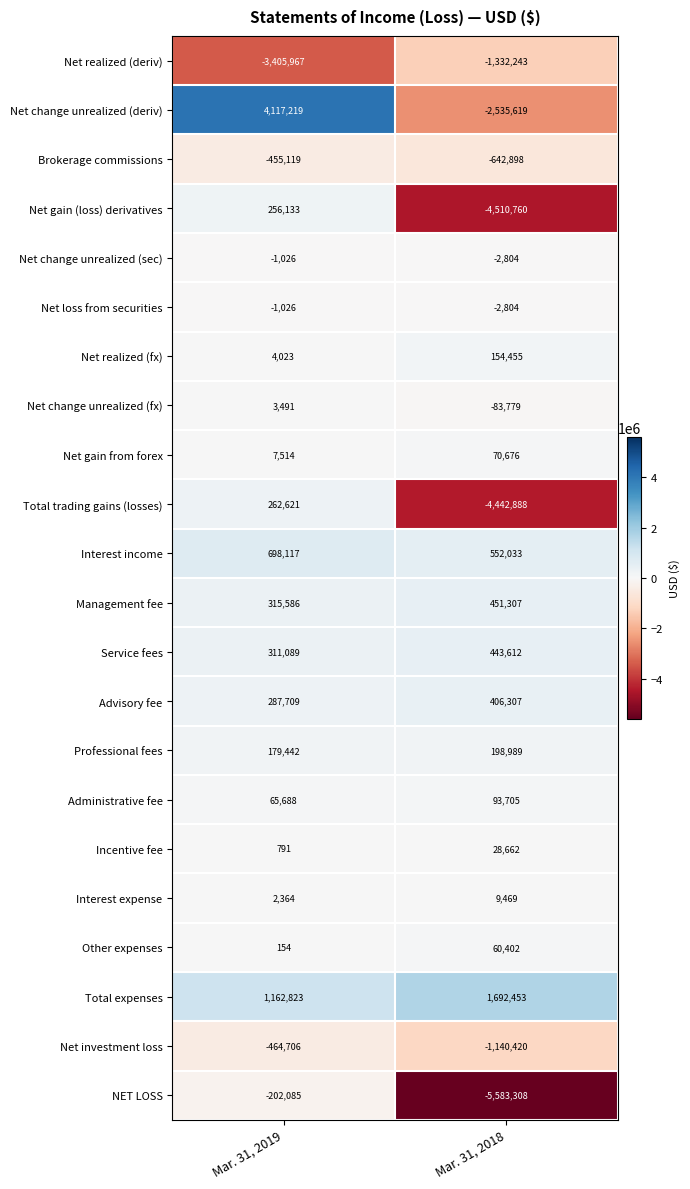

Which series has the largest total across all categories?

Total expenses